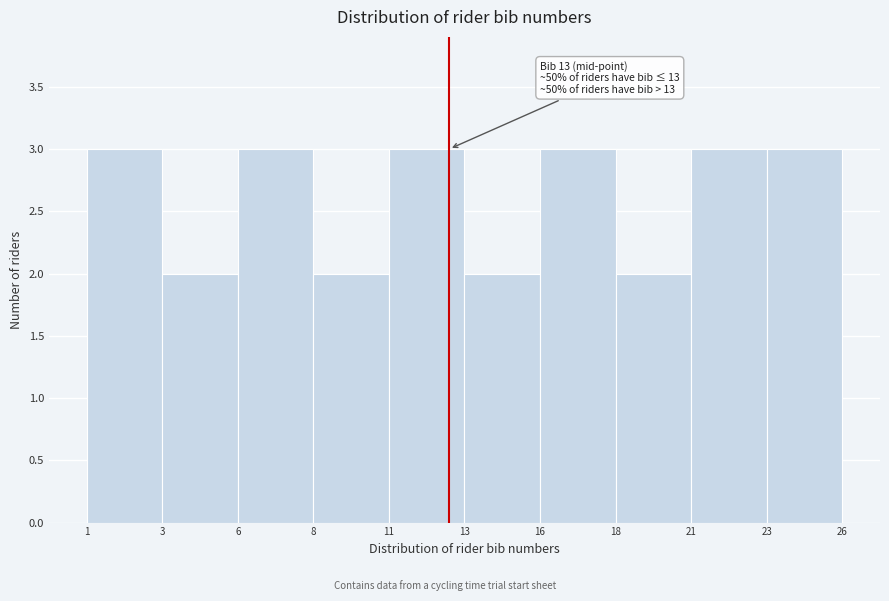

Reading right to left, extract all data points from this chart.

3	3	2	3	2	3	2	3	2	3